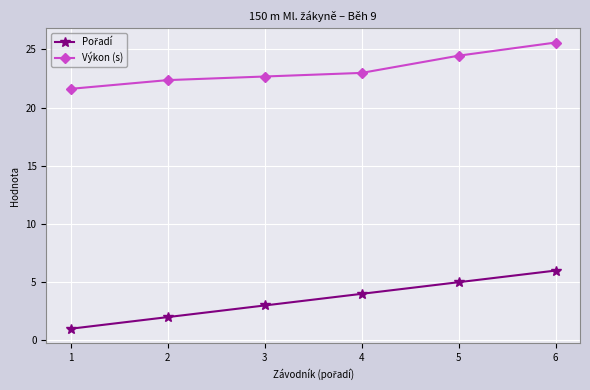

What is the sum of the Výkon (s) values at 1 and 4?

44.6